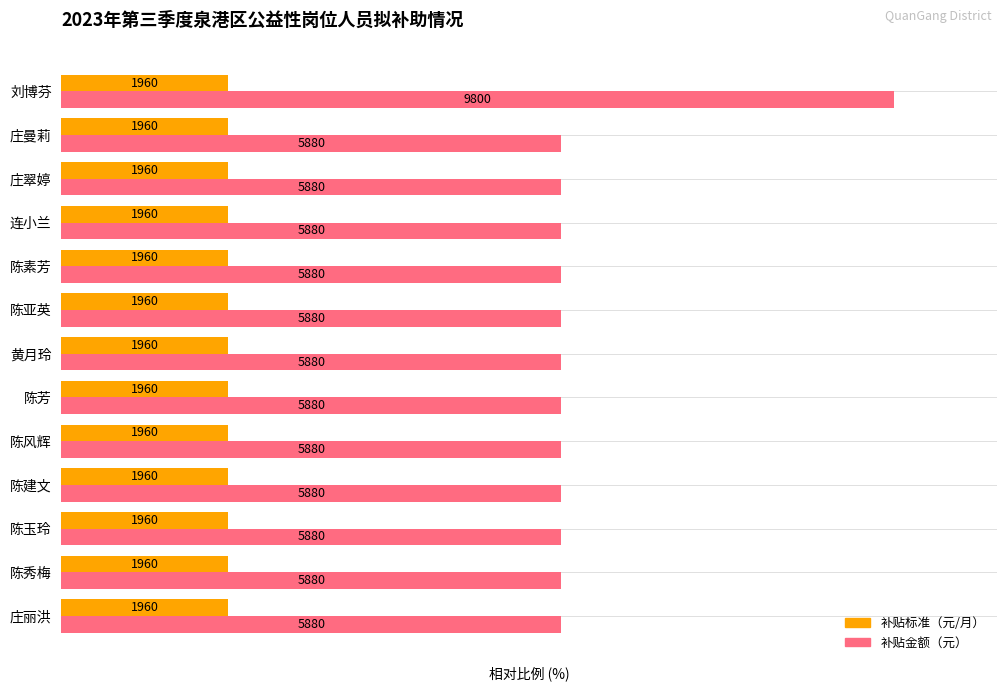

What are all the series names shown in the legend?

补贴标准（元/月）, 补贴金额（元）